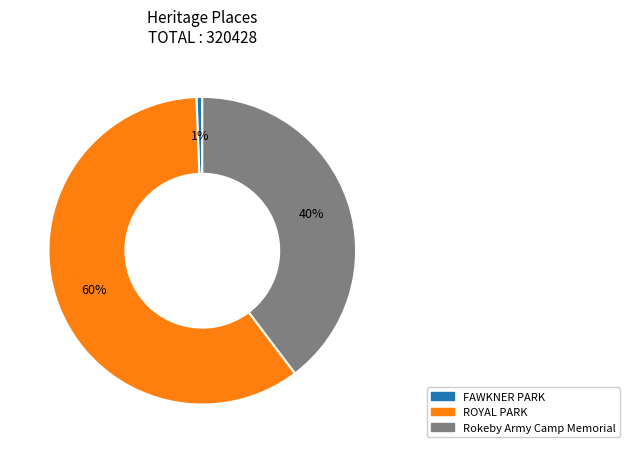

Rank the categories by value from highest to lowest.

ROYAL PARK, Rokeby Army Camp Memorial, FAWKNER PARK